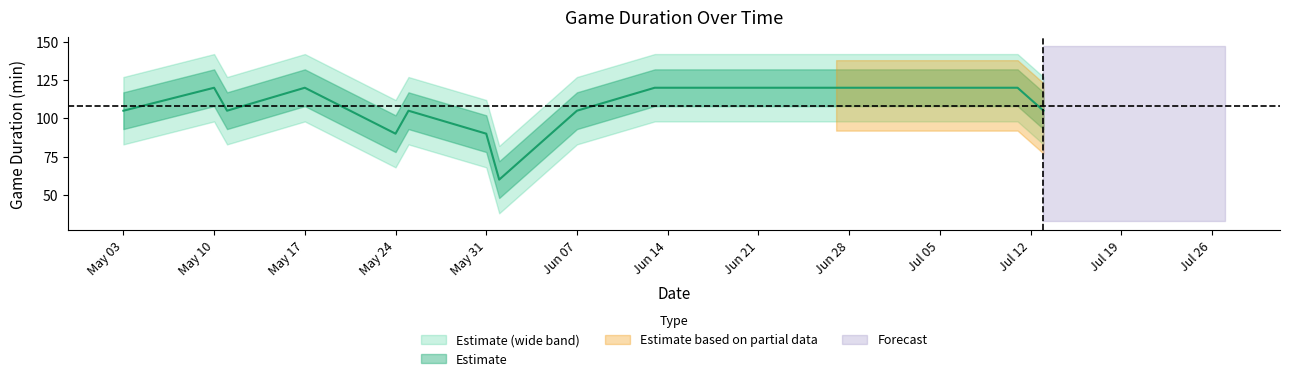

True or false: there are more than 2 points higher than both neighbors.

True